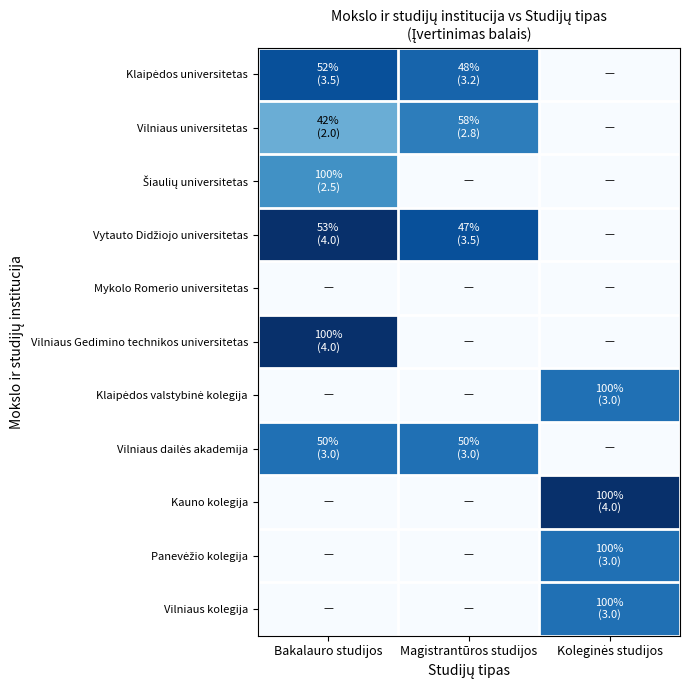

At Bakalauro studijos, list the series in order from largest to smallest.

Vytauto Didžiojo universitetas, Vilniaus Gedimino technikos universitetas, Klaipėdos universitetas, Vilniaus dailės akademija, Šiaulių universitetas, Vilniaus universitetas, Mykolo Romerio universitetas, Klaipėdos valstybinė kolegija, Kauno kolegija, Panevėžio kolegija, Vilniaus kolegija